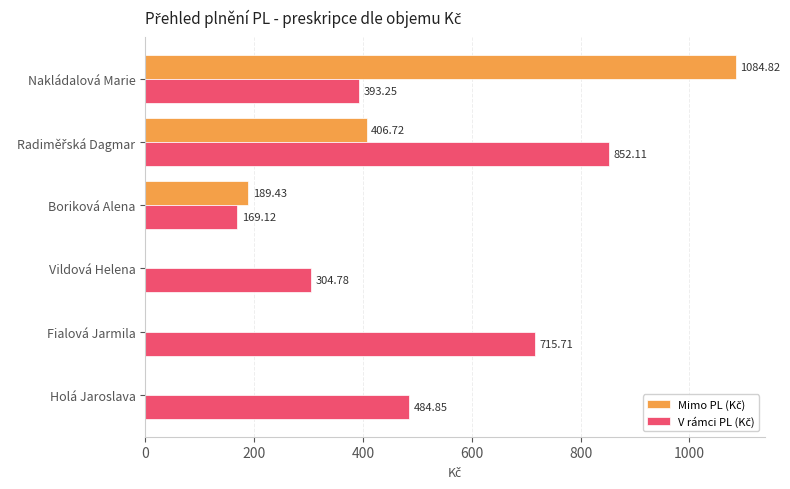

Which label corresponds to the largest value in the chart?

Nakládalová Marie